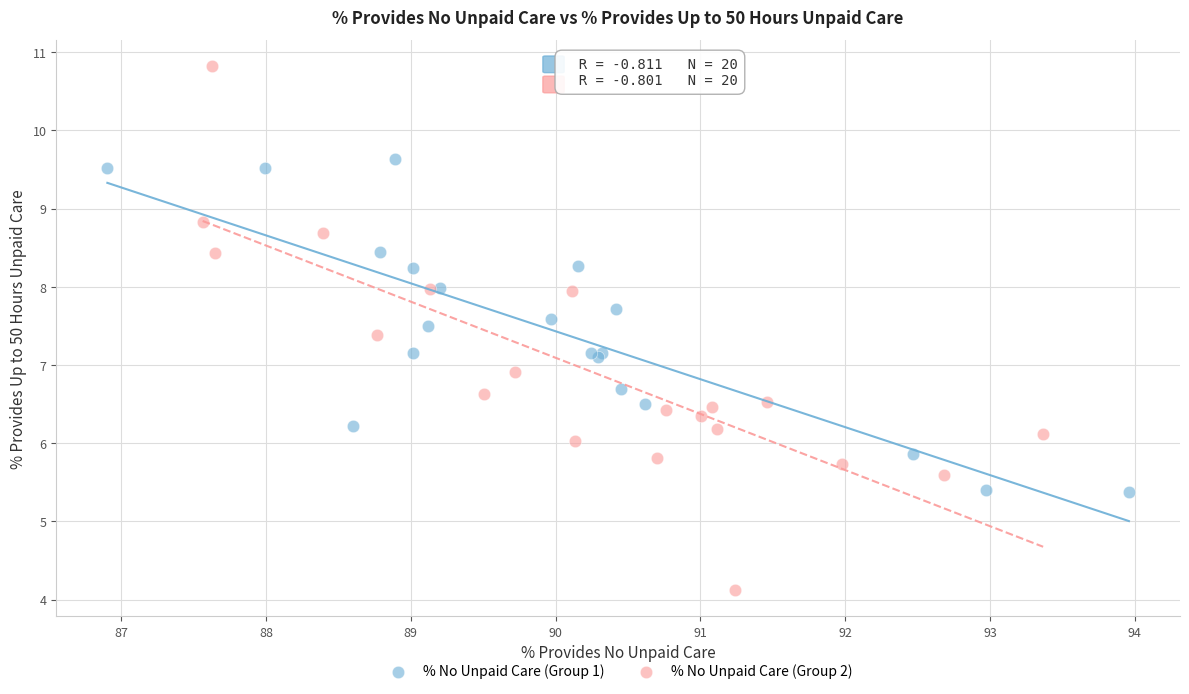

Which series contains the lowest Y value?

% No Unpaid Care (Group 2)